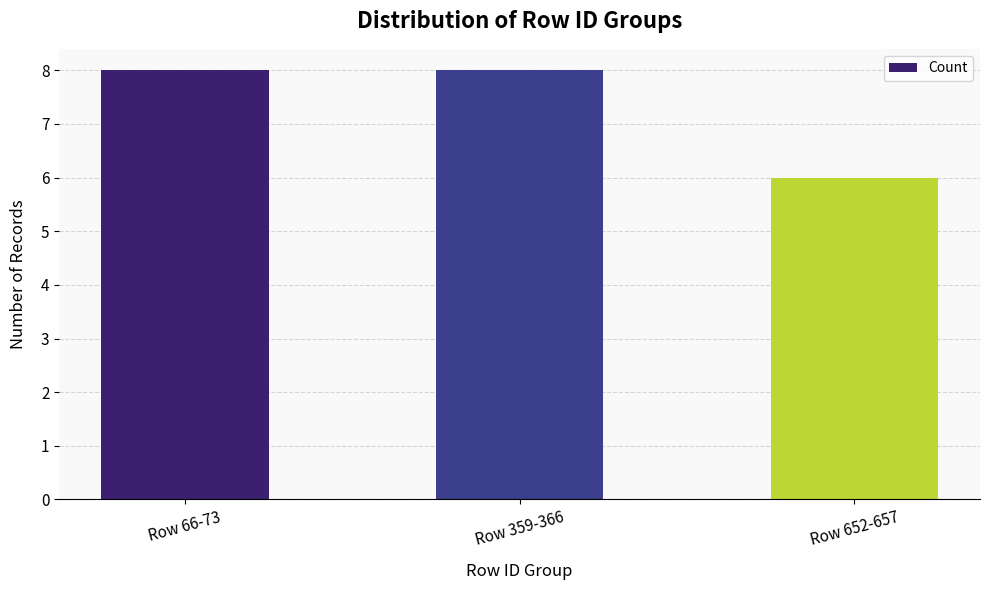

True or false: the data shows 8 at Row 359-366.

True